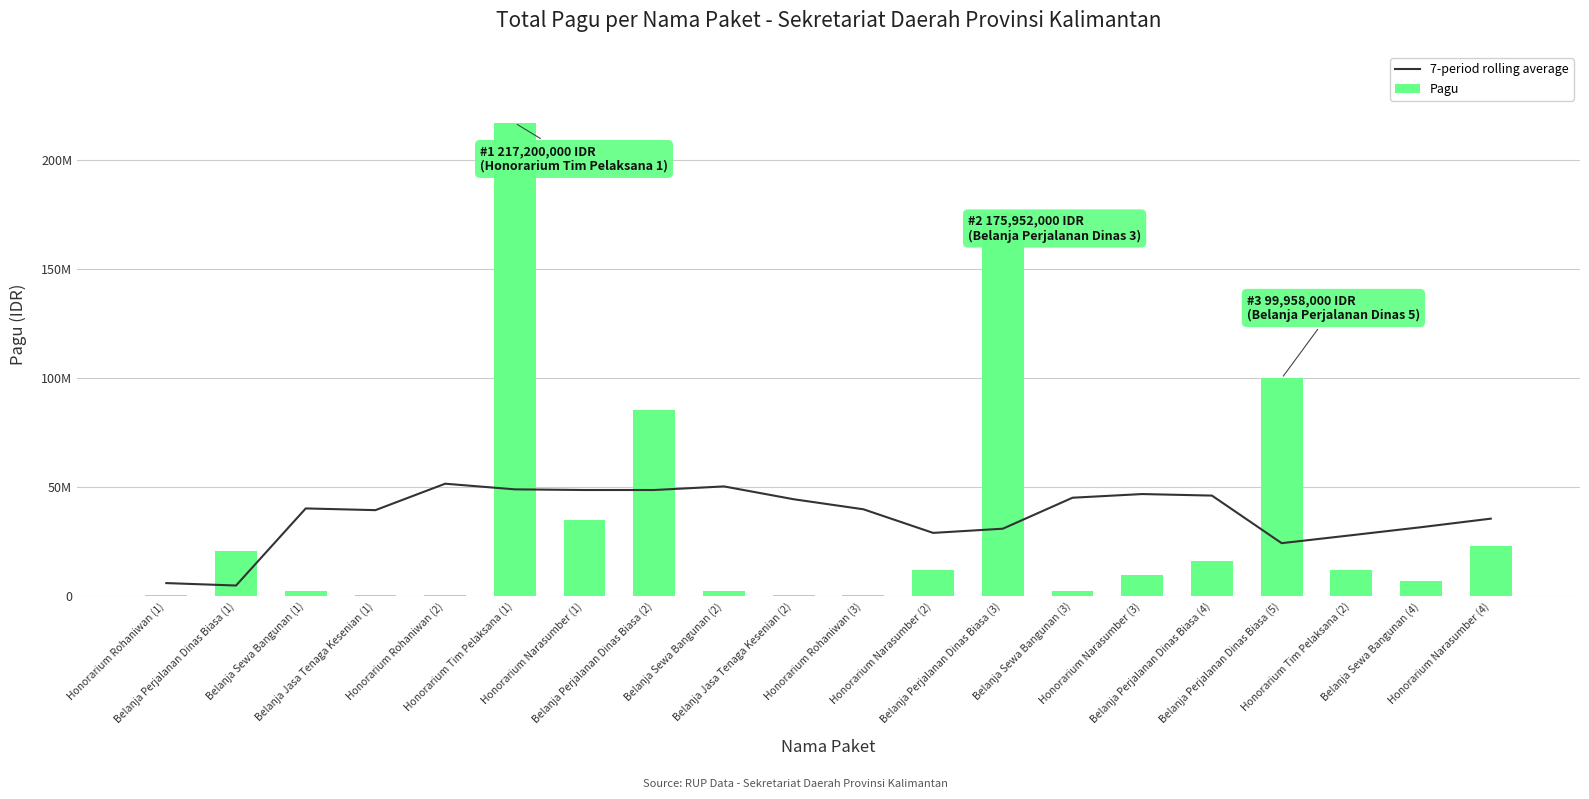

What is the label of the 11th bar from the right?

Belanja Jasa Tenaga Kesenian (2)